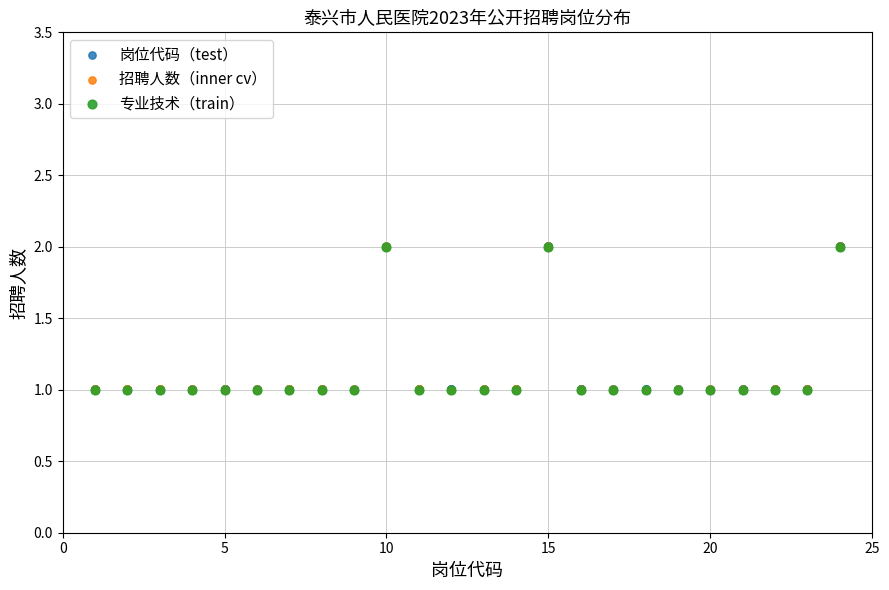

Which series has the widest spread of Y values?

岗位代码（test）